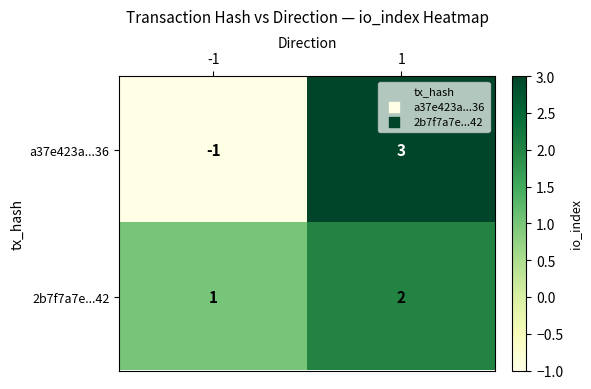

Reading right to left, transcribe all the data shown in this chart.

a37e423a...36: 3	-1
2b7f7a7e...42: 2	1